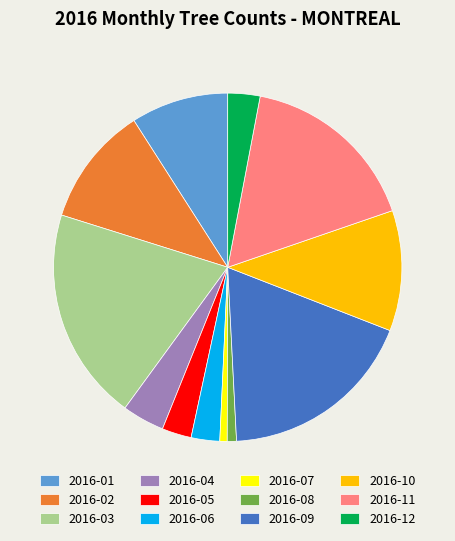

Does 2016-12 represent more than half of the total?

No